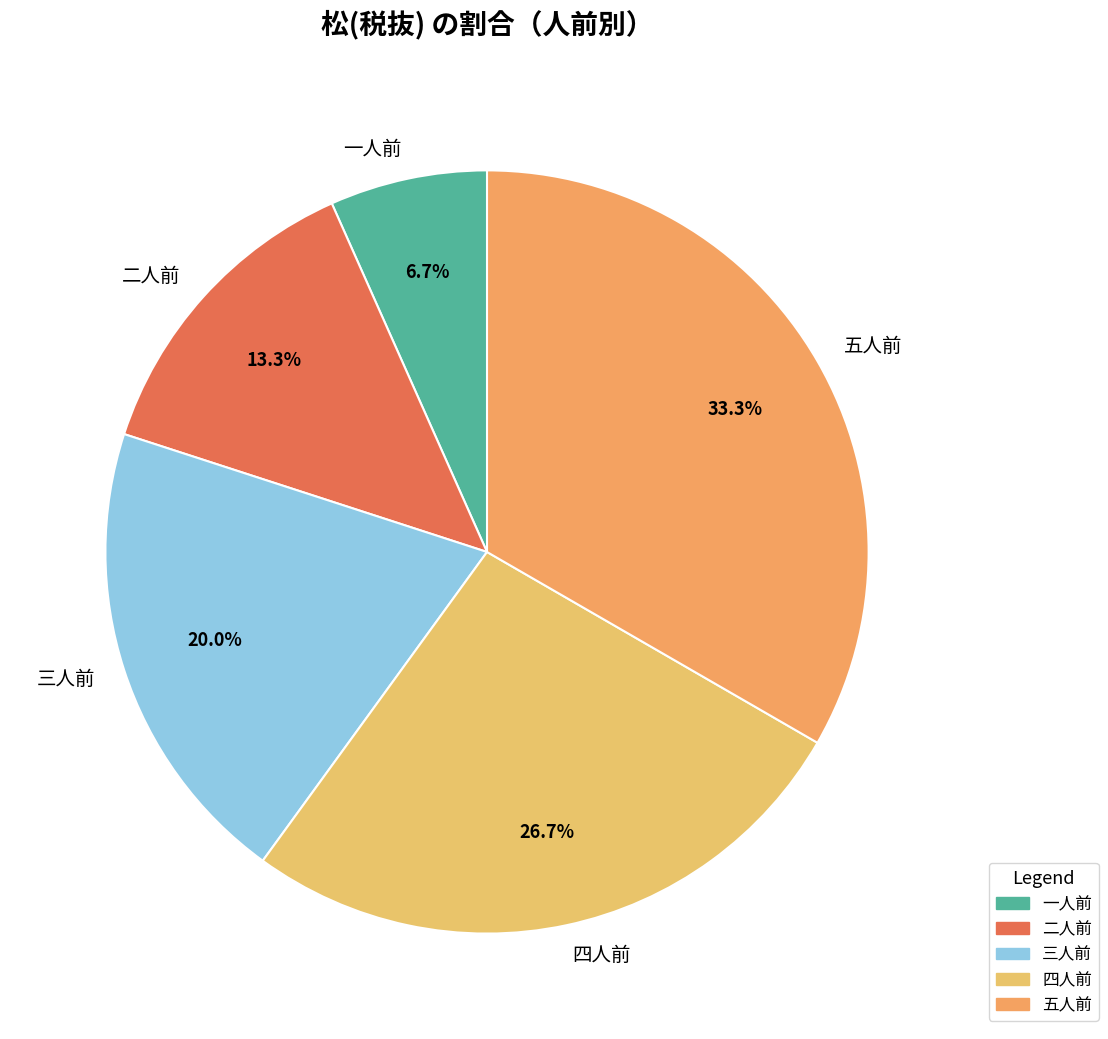

To the nearest percent, what percentage of the pie is 二人前?

13%